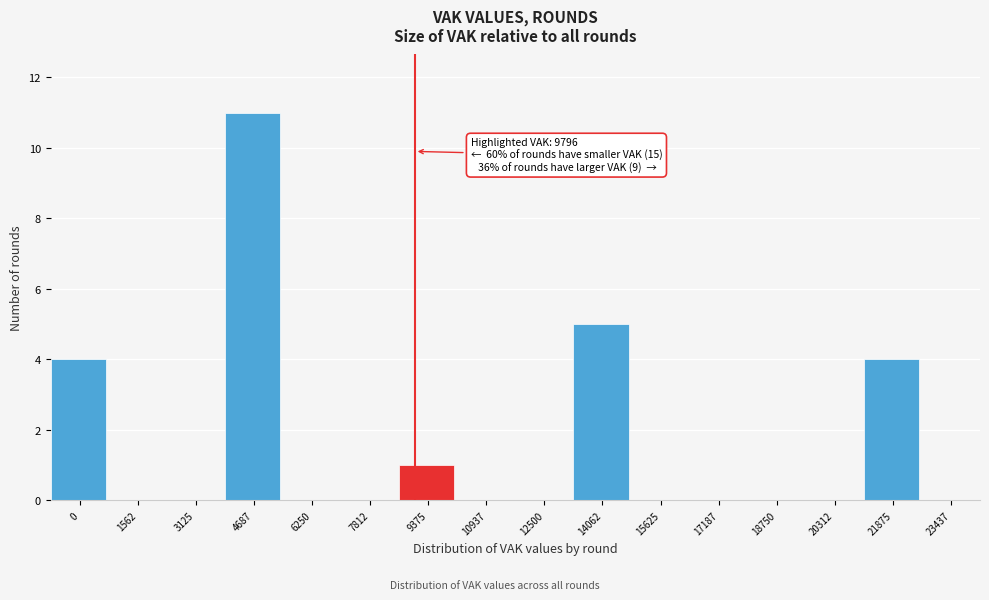

Reading left to right, transcribe all the data shown in this chart.

0=4	1562=0	3125=0	4687=11	6250=0	7812=0	9375=1	10937=0	12500=0	14062=5	15625=0	17187=0	18750=0	20312=0	21875=4	23437=0